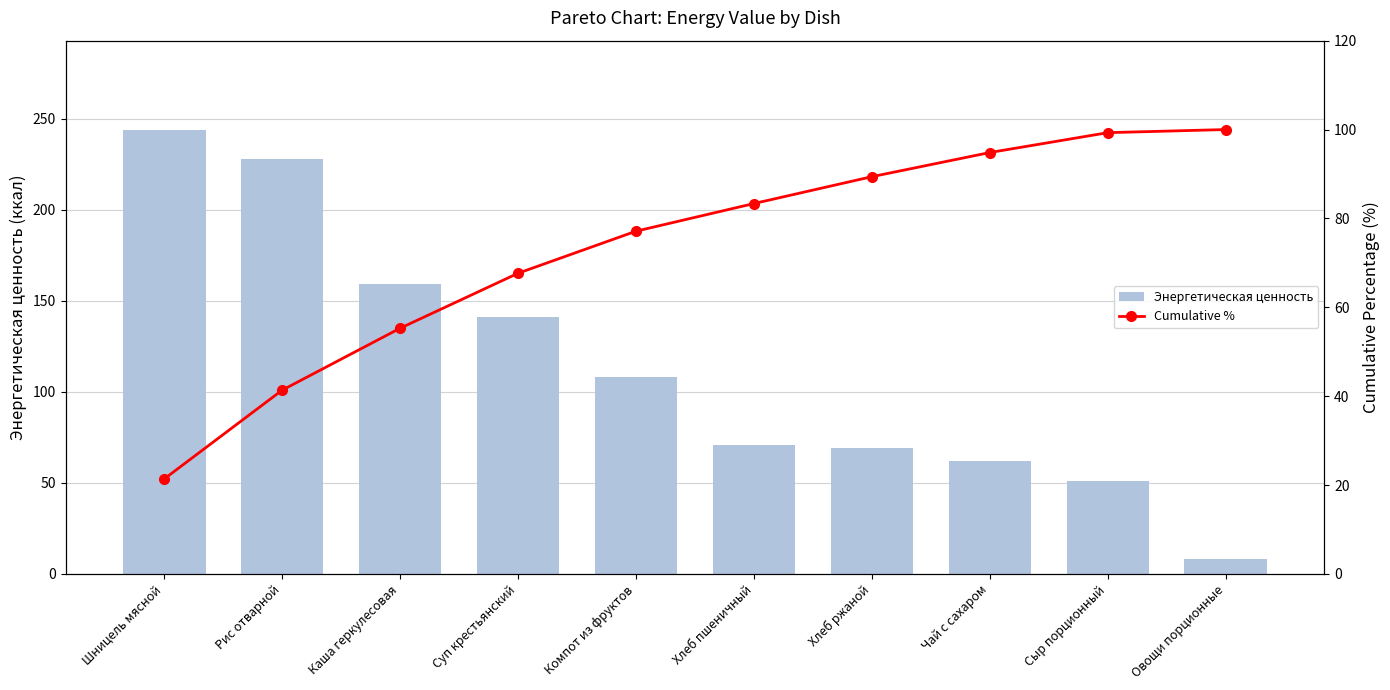

At which category is the sum across all series the highest?

Рис отварной